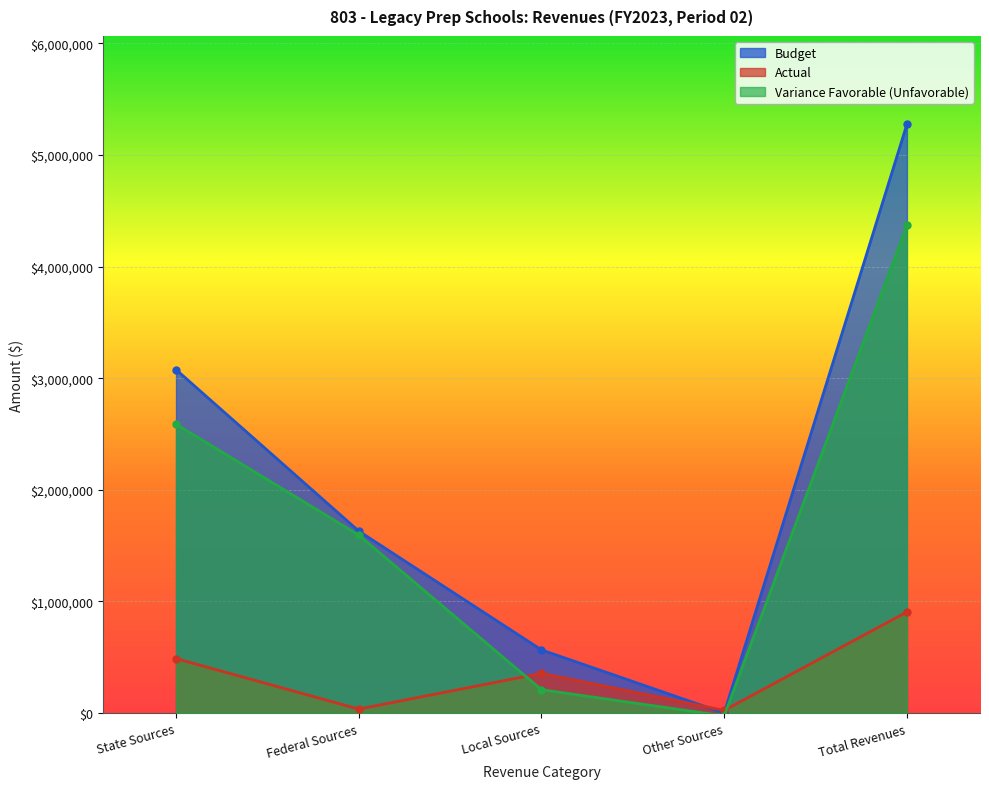

How many distinct data groups are displayed?

3